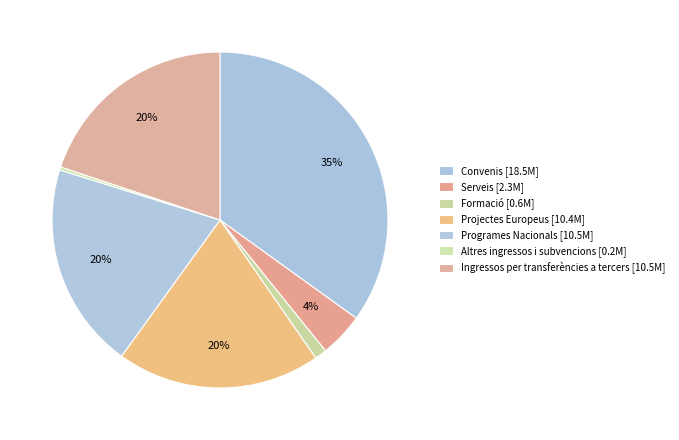

Does any single category account for the majority?

No